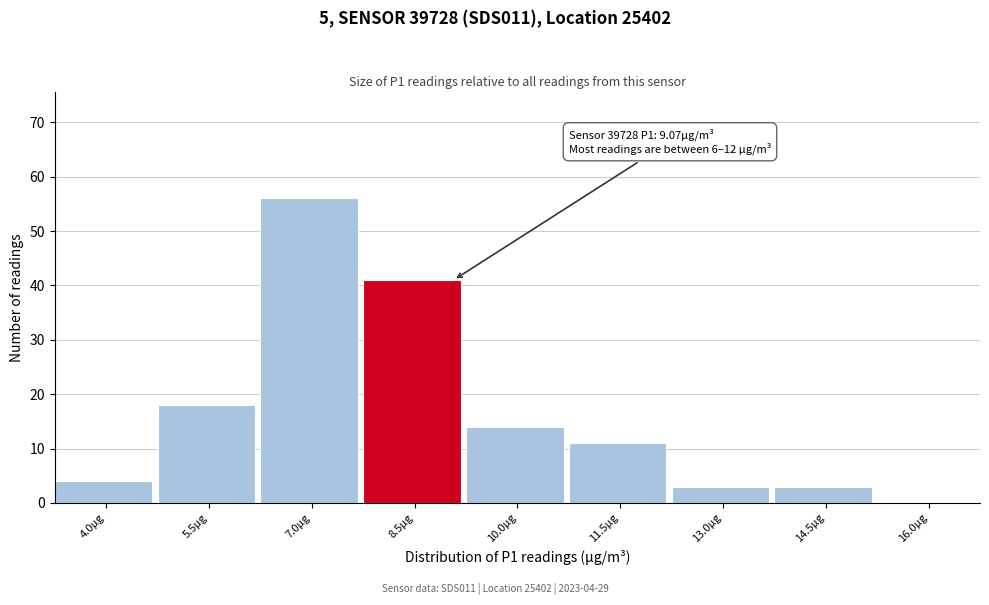

Reading right to left, extract all data points from this chart.

16.0µg=0	14.5µg=3	13.0µg=3	11.5µg=11	10.0µg=14	8.5µg=41	7.0µg=56	5.5µg=18	4.0µg=4